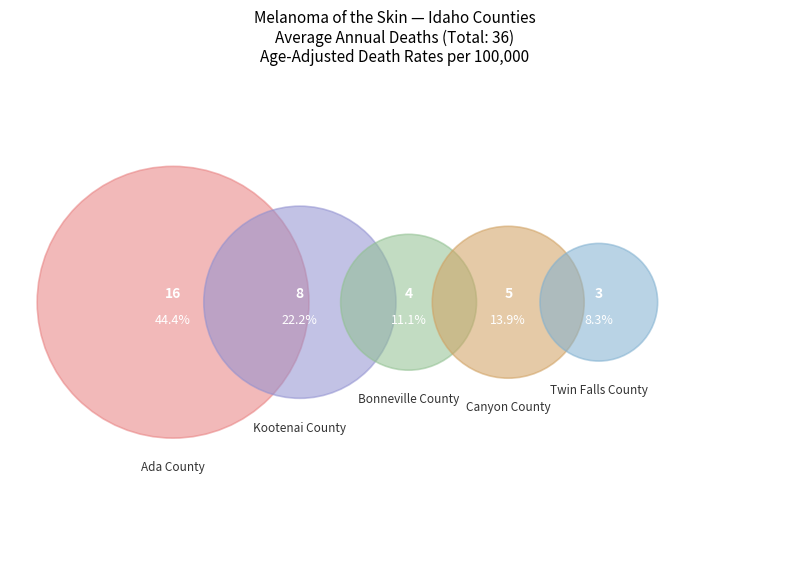

Between Kootenai County and Twin Falls County, which is larger?

Kootenai County